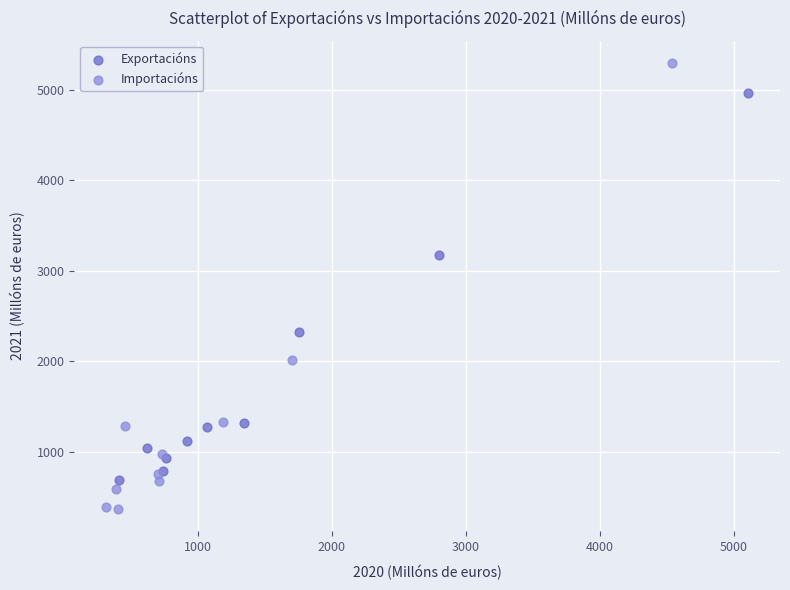

Which series reaches the minimum Y coordinate?

Importacións